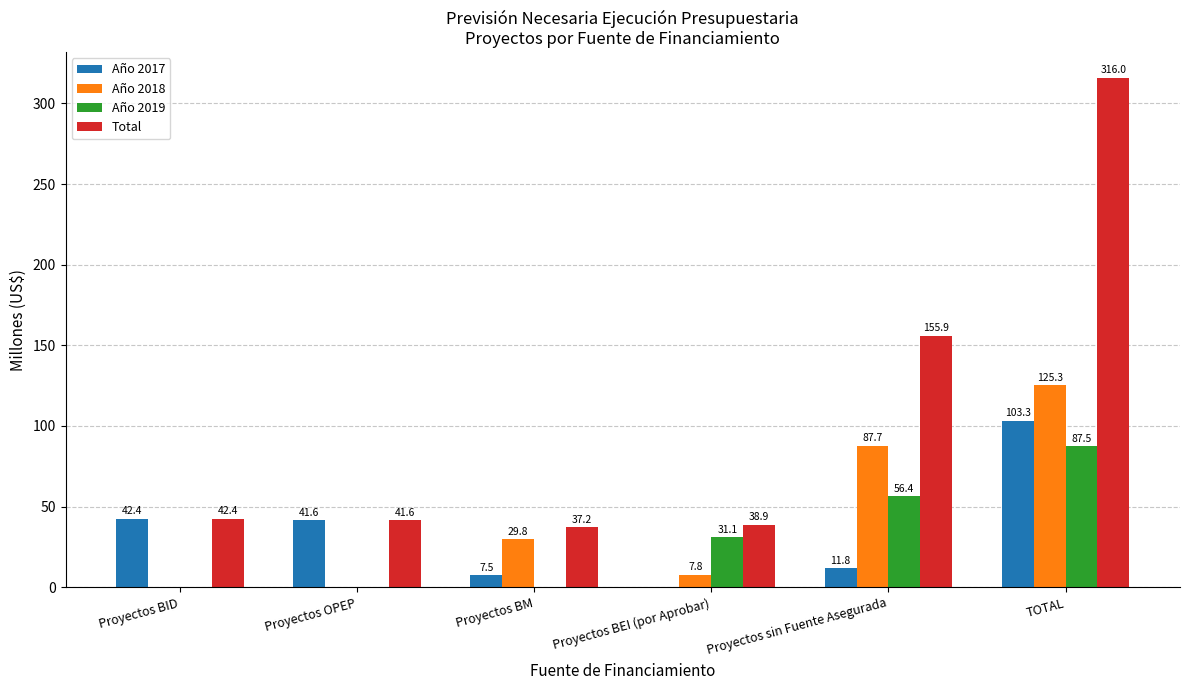

How many groups of bars are there?

6